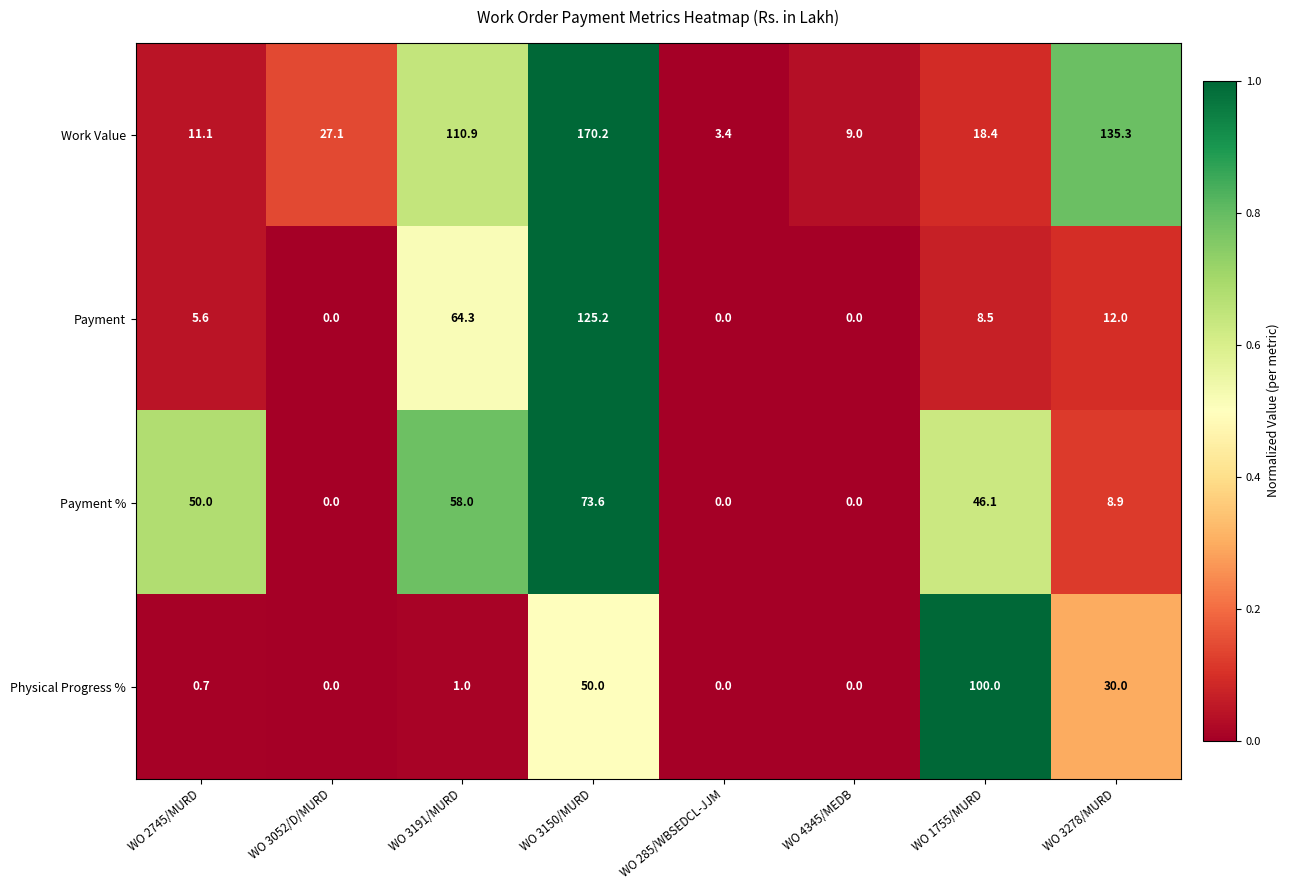

At which category is the sum across all series the highest?

WO 3150/MURD